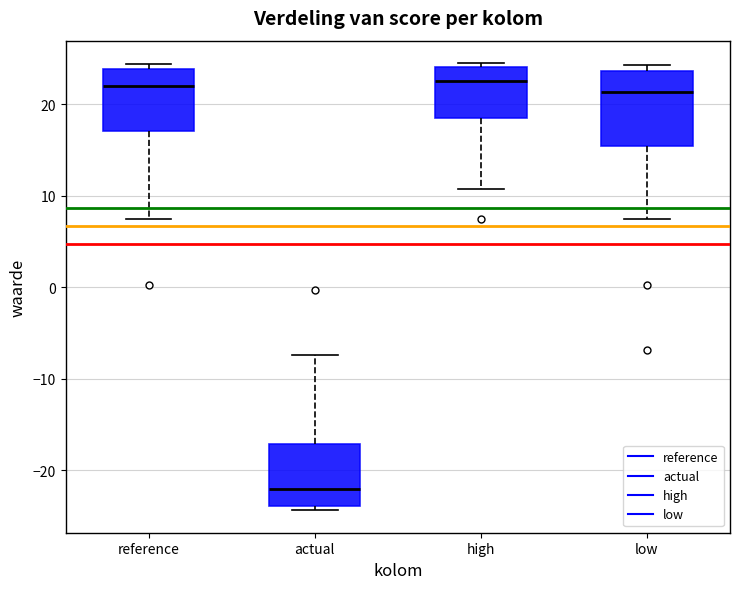

Reading left to right, read every box against the y-axis: the position of its median line, the range the box covers, and the ends of its whiskers. The values are not printed on the chart, so give them approximately, as read against the axis.

reference: median 22, box 17 to 24, whiskers 7 to 24 (just above the box's upper edge)
actual: median -22, box -24 to -17, whiskers -24 (just below the box's lower edge) to -7
high: median 23, box 18 to 24, whiskers 11 to 24 (just above the box's upper edge)
low: median 21, box 15 to 24, whiskers 7 to 24 (just above the box's upper edge)